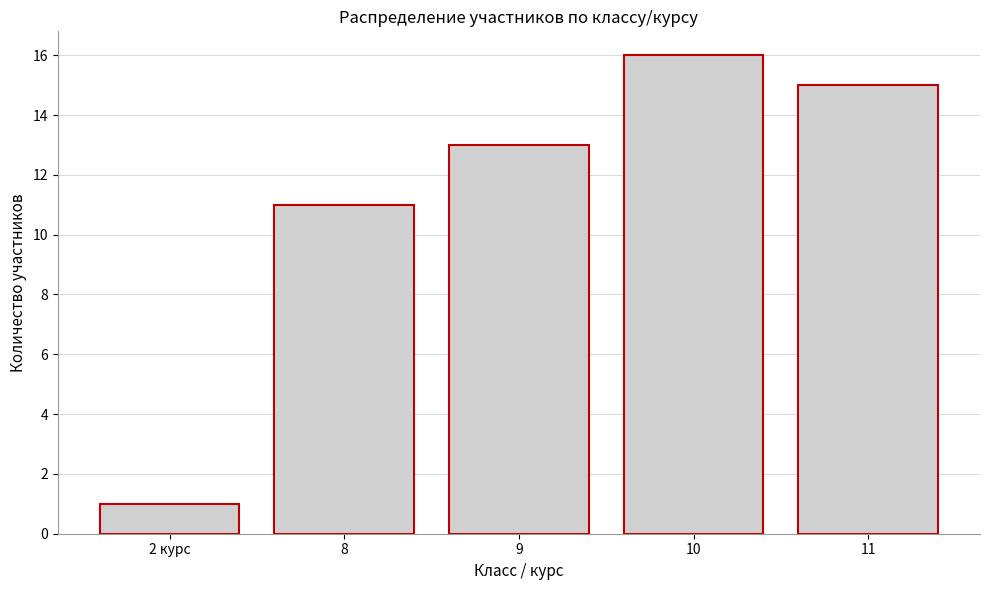

Reading left to right, transcribe all the data shown in this chart.

2 курс=1	8=11	9=13	10=16	11=15